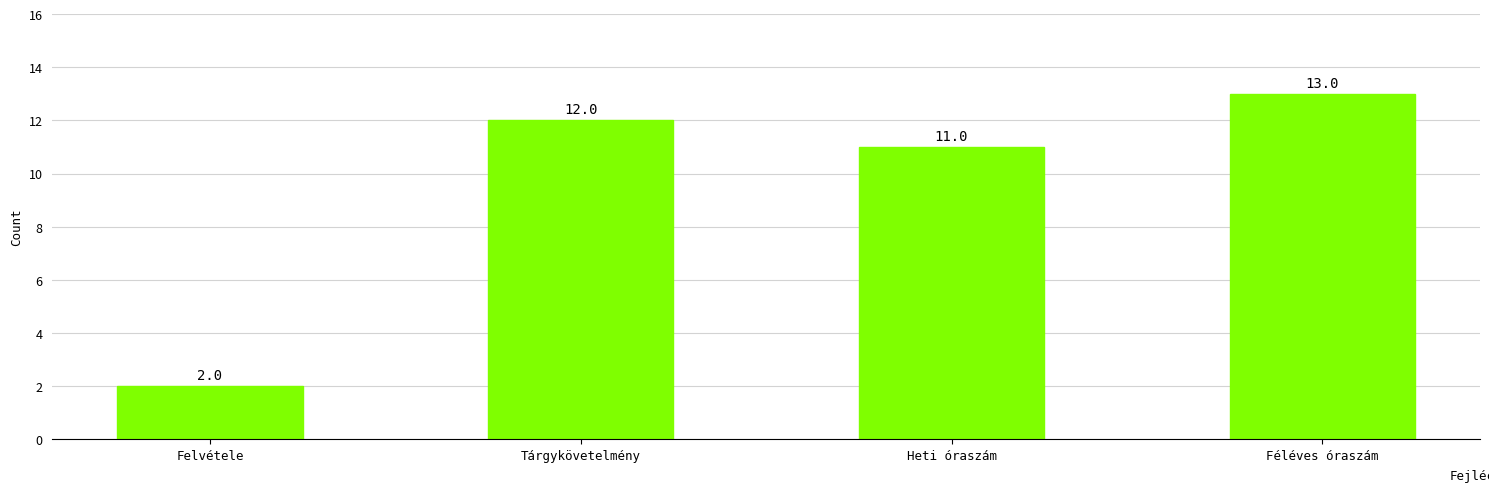

Which category has the highest value across all series?

Féléves óraszám